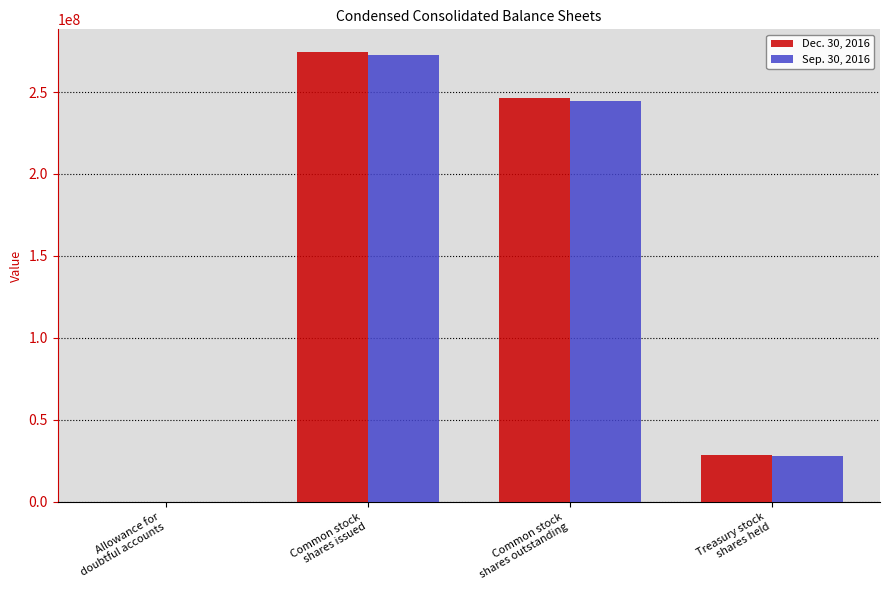

Reading left to right, extract all data points from this chart.

Dec. 30, 2016: 45780	274528737	246064656	28464081
Sep. 30, 2016: 48058	272565923	244713580	27852343